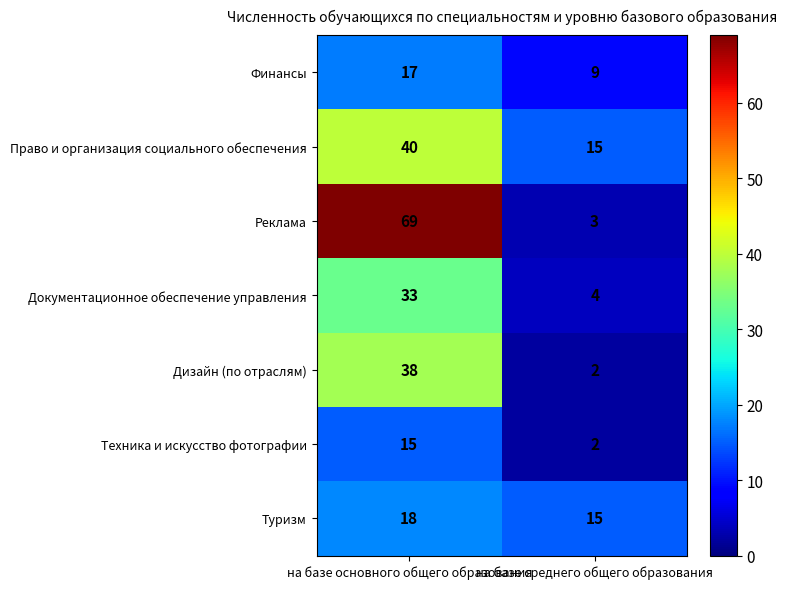

What is the maximum value shown in the chart?

69